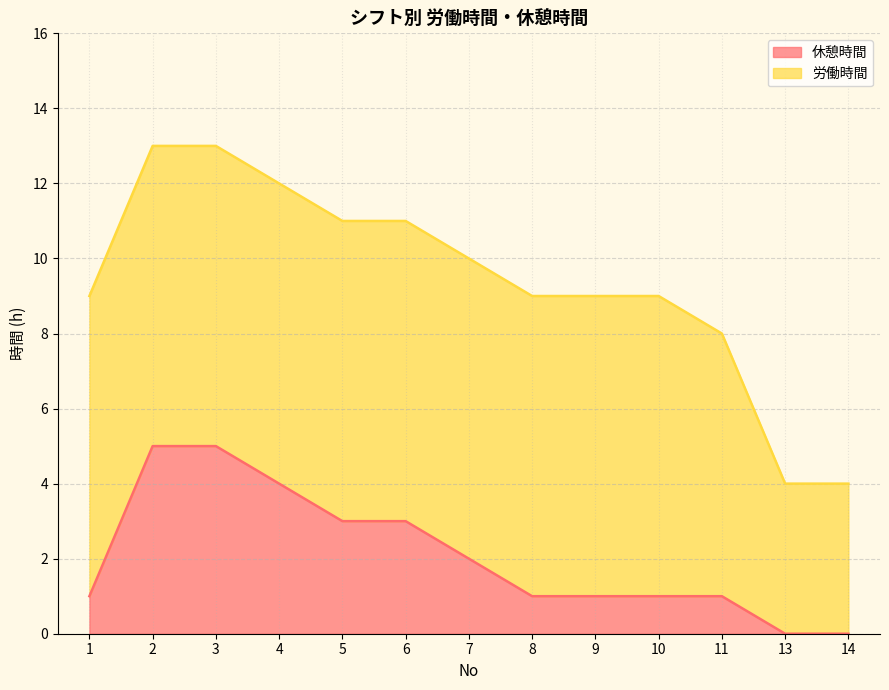

True or false: there are more than 2 points higher than both neighbors.

False